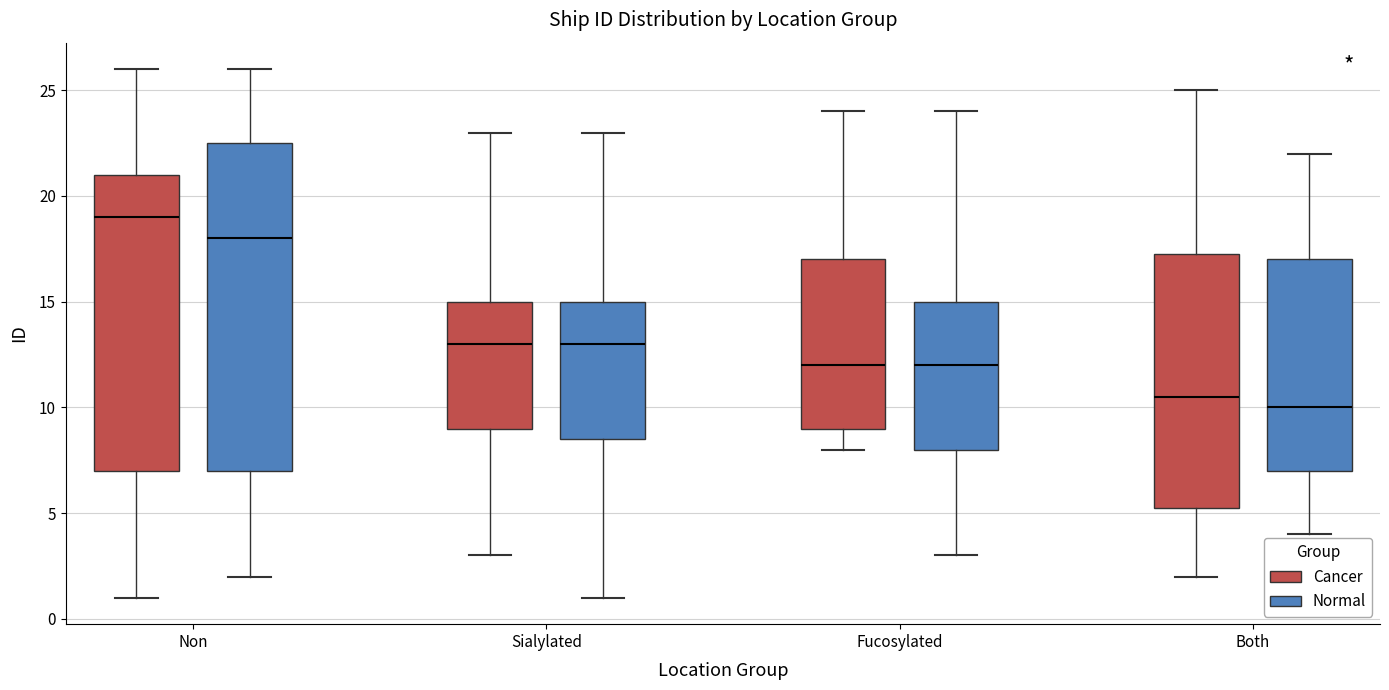

Which box has the highest median line?

Non (Cancer)